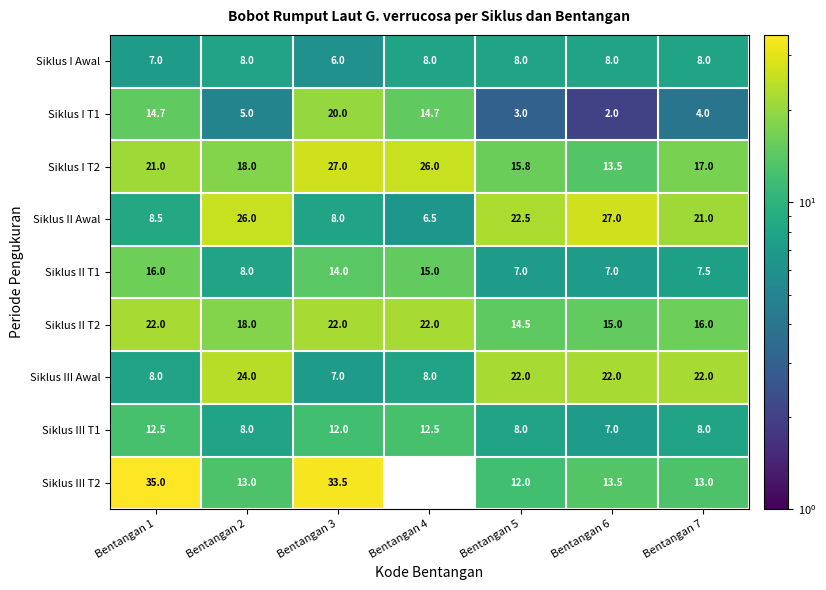

The value of Siklus II T2 at Bentangan 3 is 22.0. True or false?

True